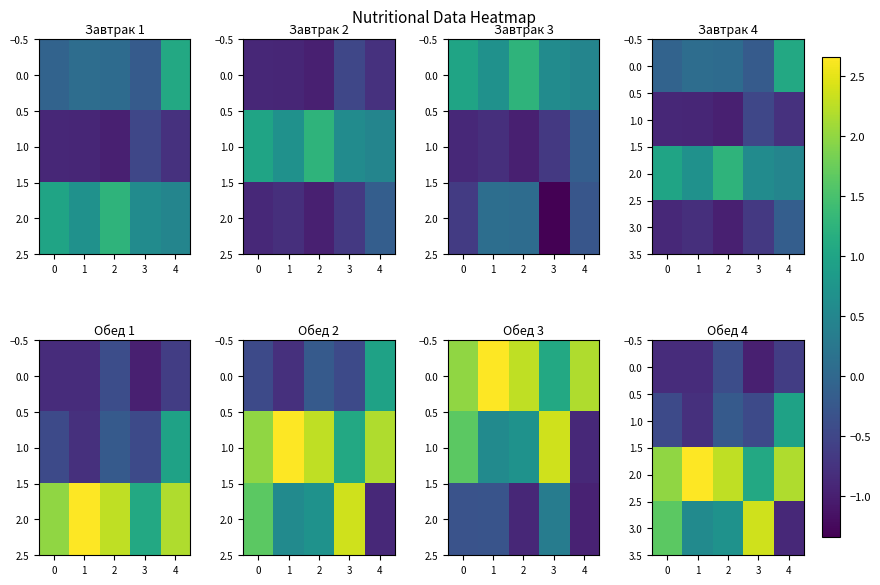

List the series in order of their peak value, lowest first.

0.0, 1.0, 3.0, 2.0